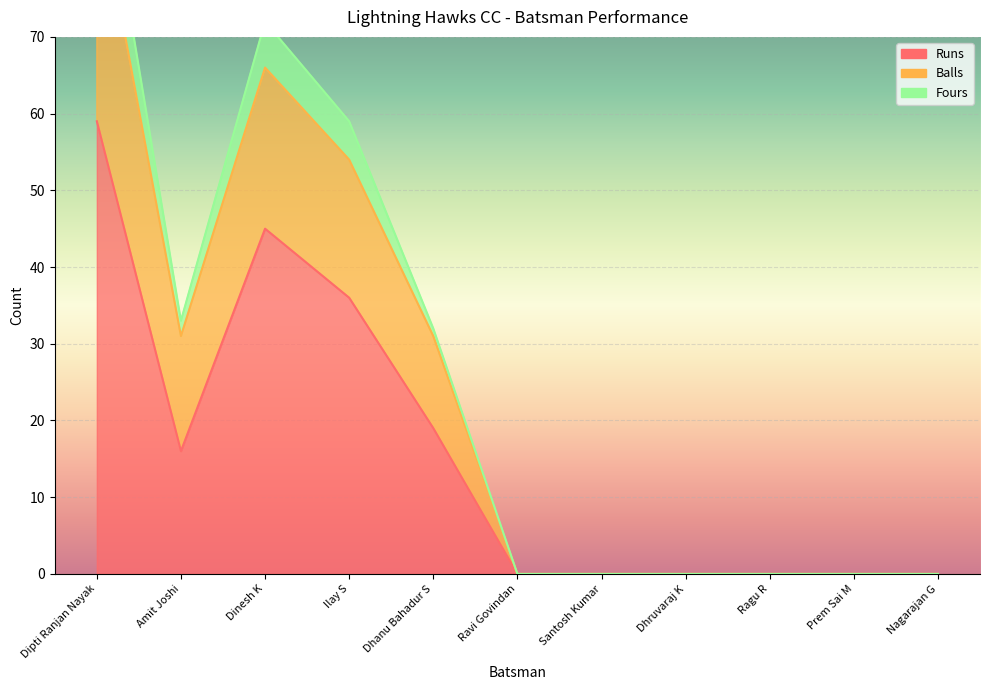

Where is Fours nearest to the value 49?

Ilay S